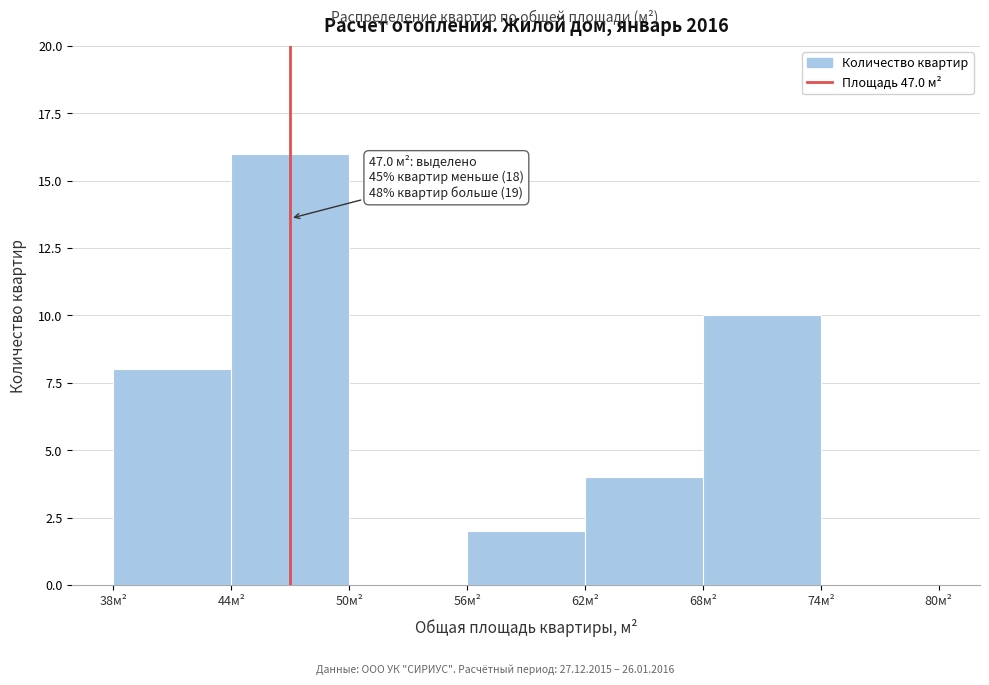

Over which range of the x-axis is the bar tallest?

44 to 50